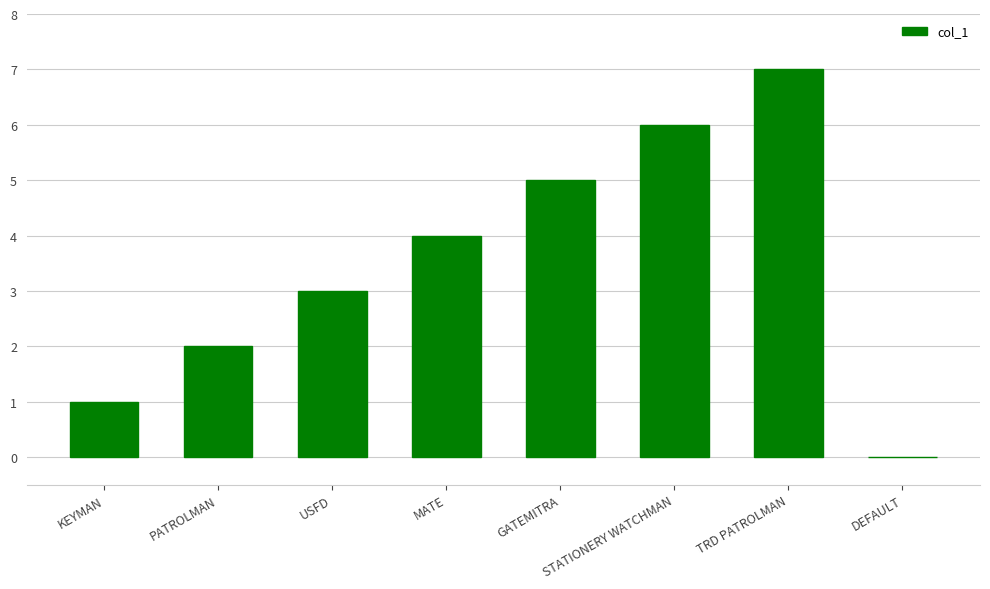

Between KEYMAN and TRD PATROLMAN, which is larger?

TRD PATROLMAN